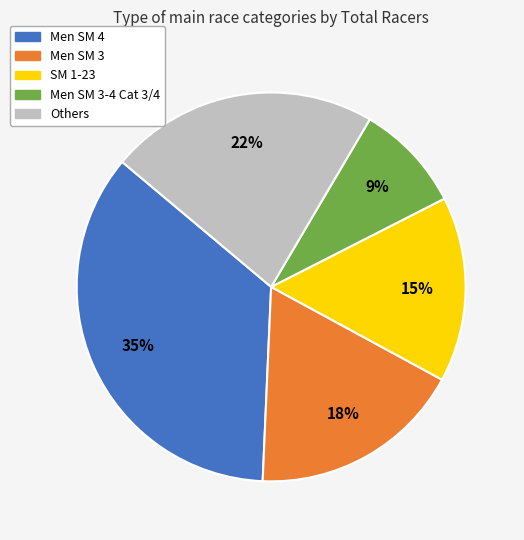

Count the number of slices in the pie.

5